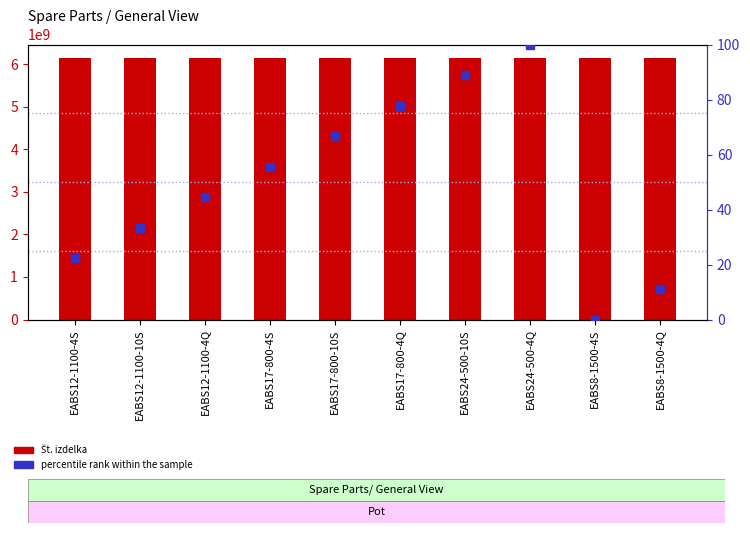

Which series has the widest spread of Y values?

percentile rank within the sample